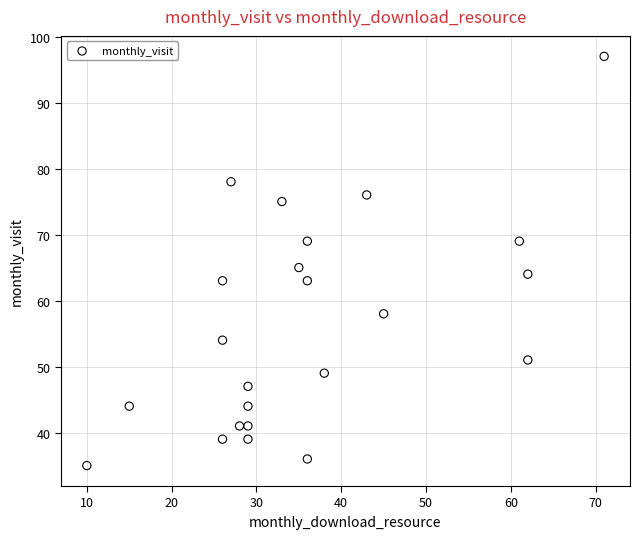

What Y value in the scatter plot is closest to 66?

65